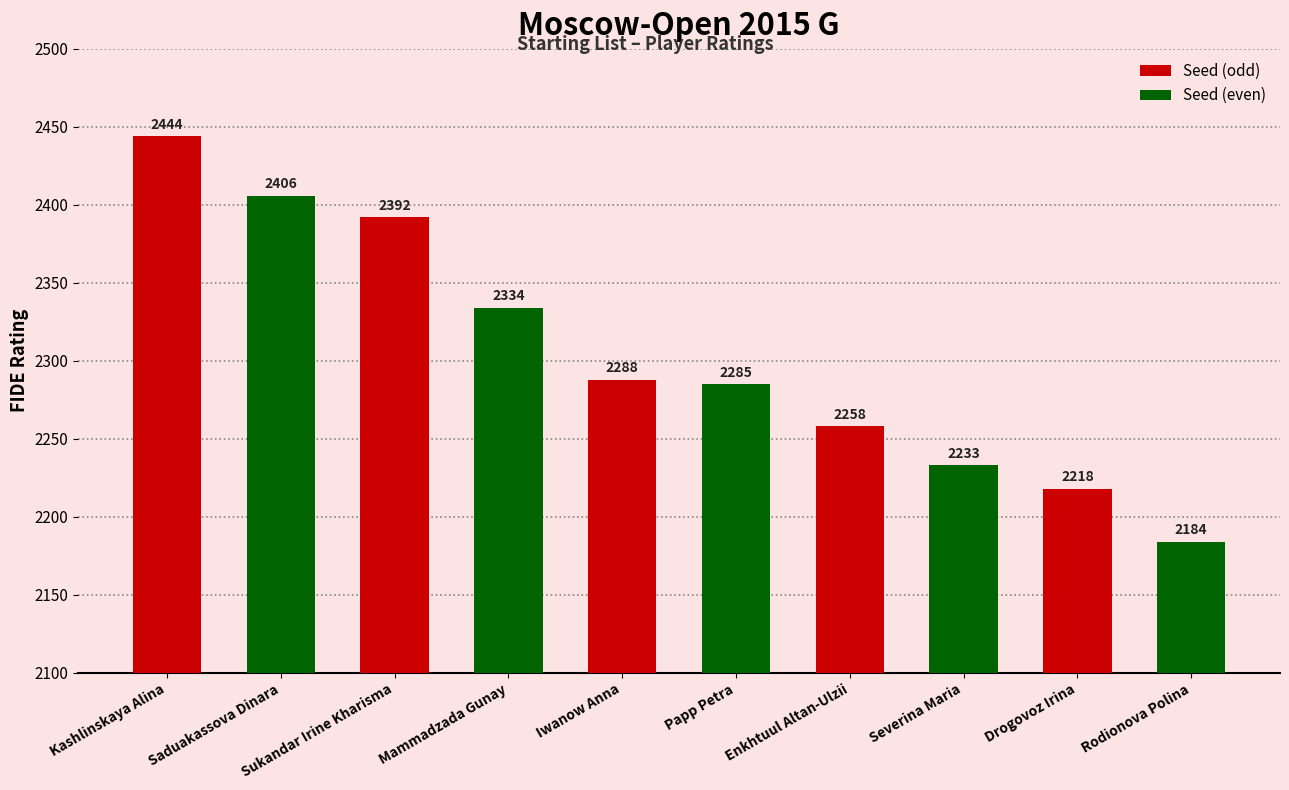

What is the label of the 1st bar from the right?

Drogovoz Irina